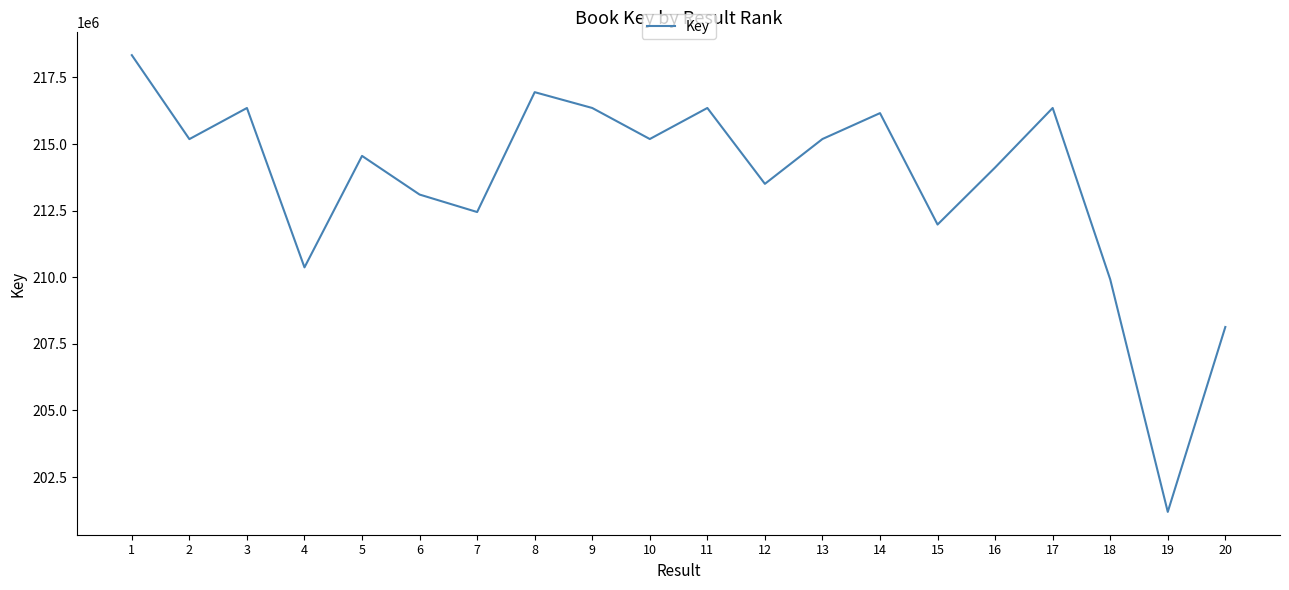

Where is the first local minimum?

2